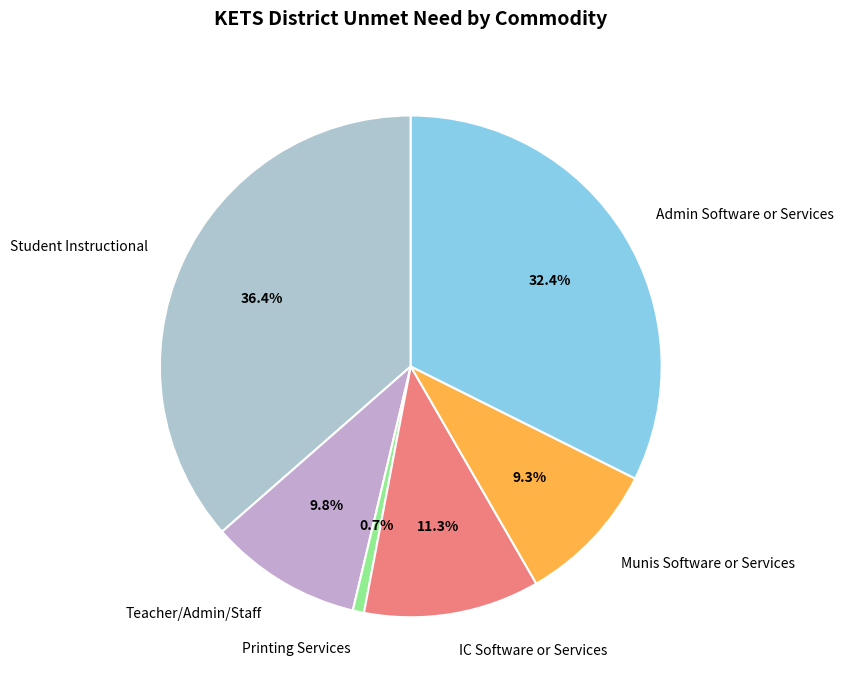

Is it true that Admin Software or Services is 41% of the pie?

False